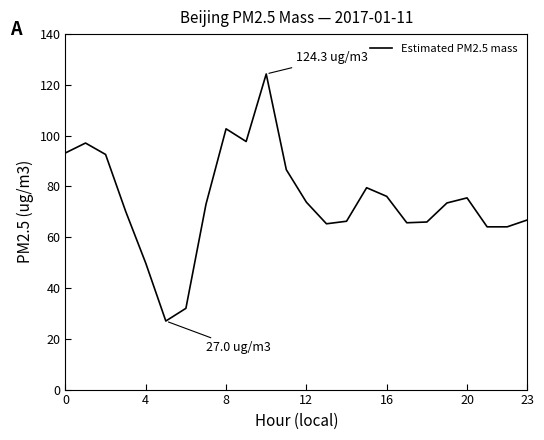

What is the greatest value displayed?

124.3